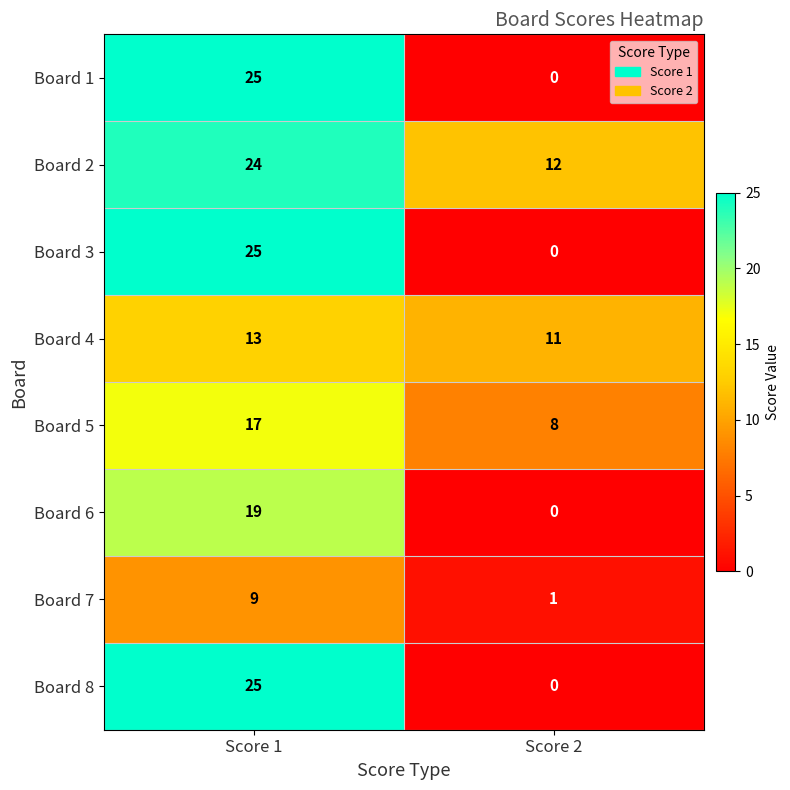

What is the greatest value displayed?

25